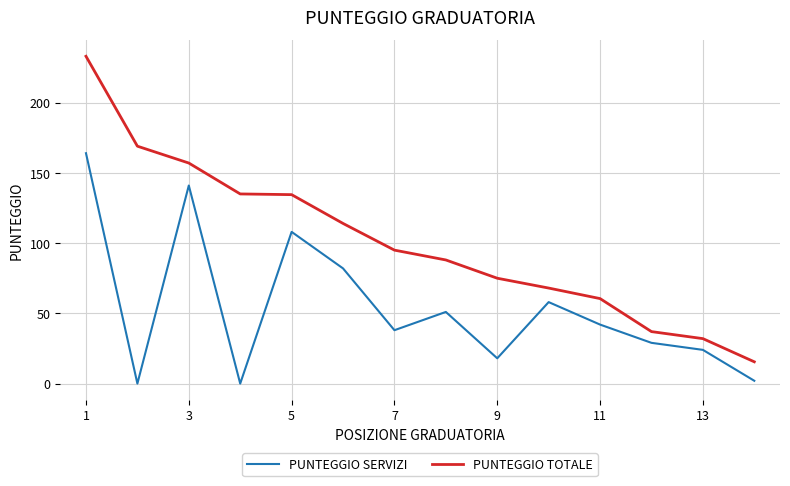

Which series has the widest spread of values?

PUNTEGGIO TOTALE